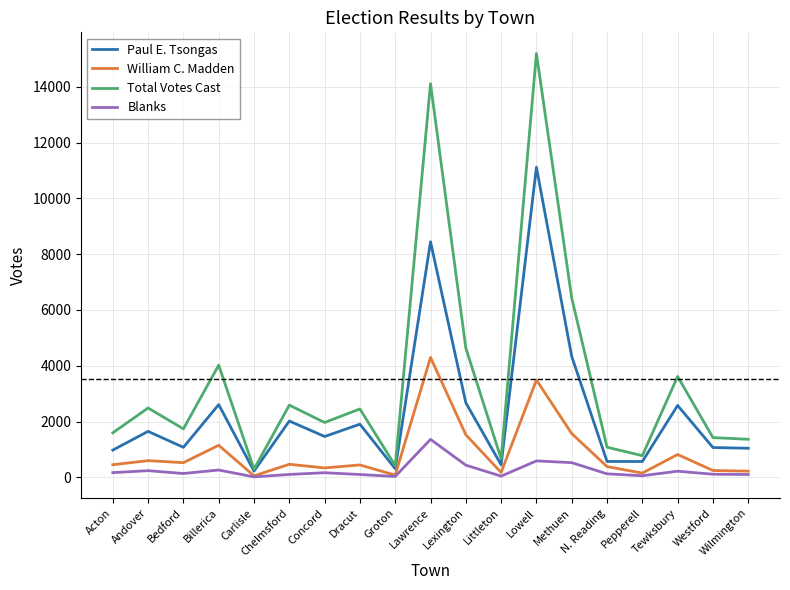

Is it true that Blanks equals 111 at Westford?

True